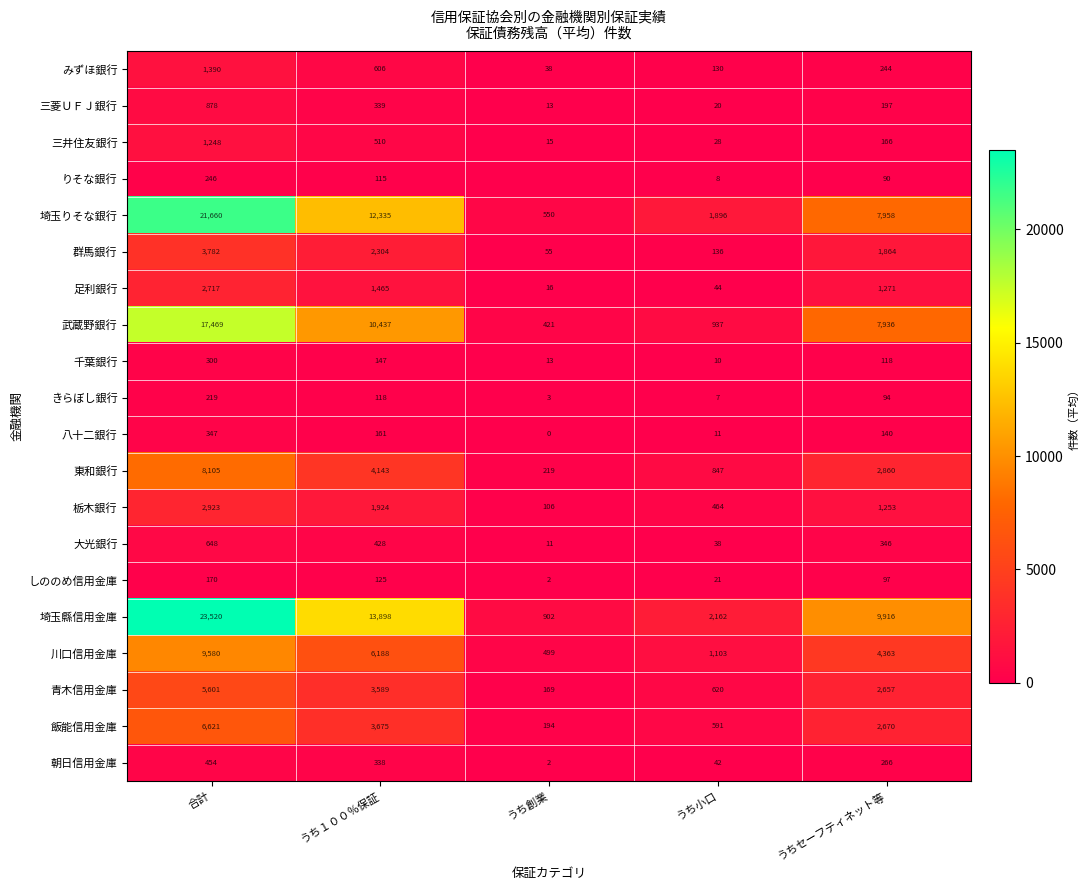

Is it true that りそな銀行 equals 154.7 at 合計?

False